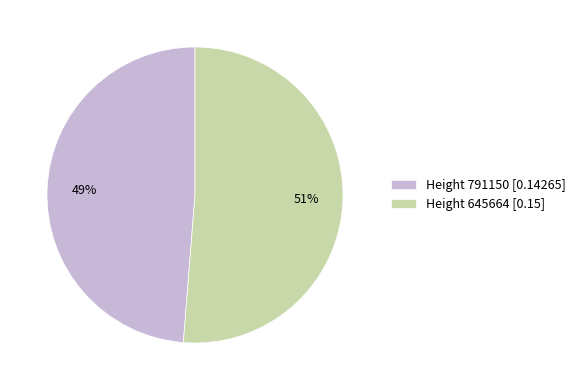

To the nearest percent, what portion does Height 645664 [0.15] represent?

51%